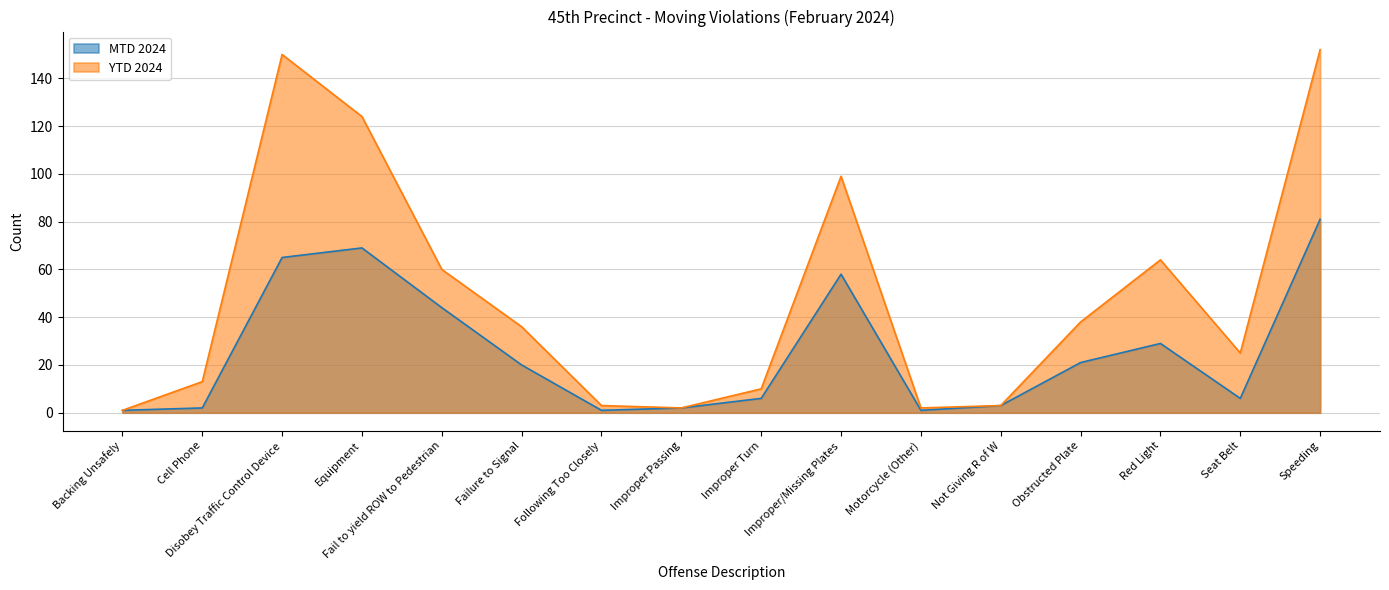

The MTD 2024 series shows 8 at Red Light. True or false?

False